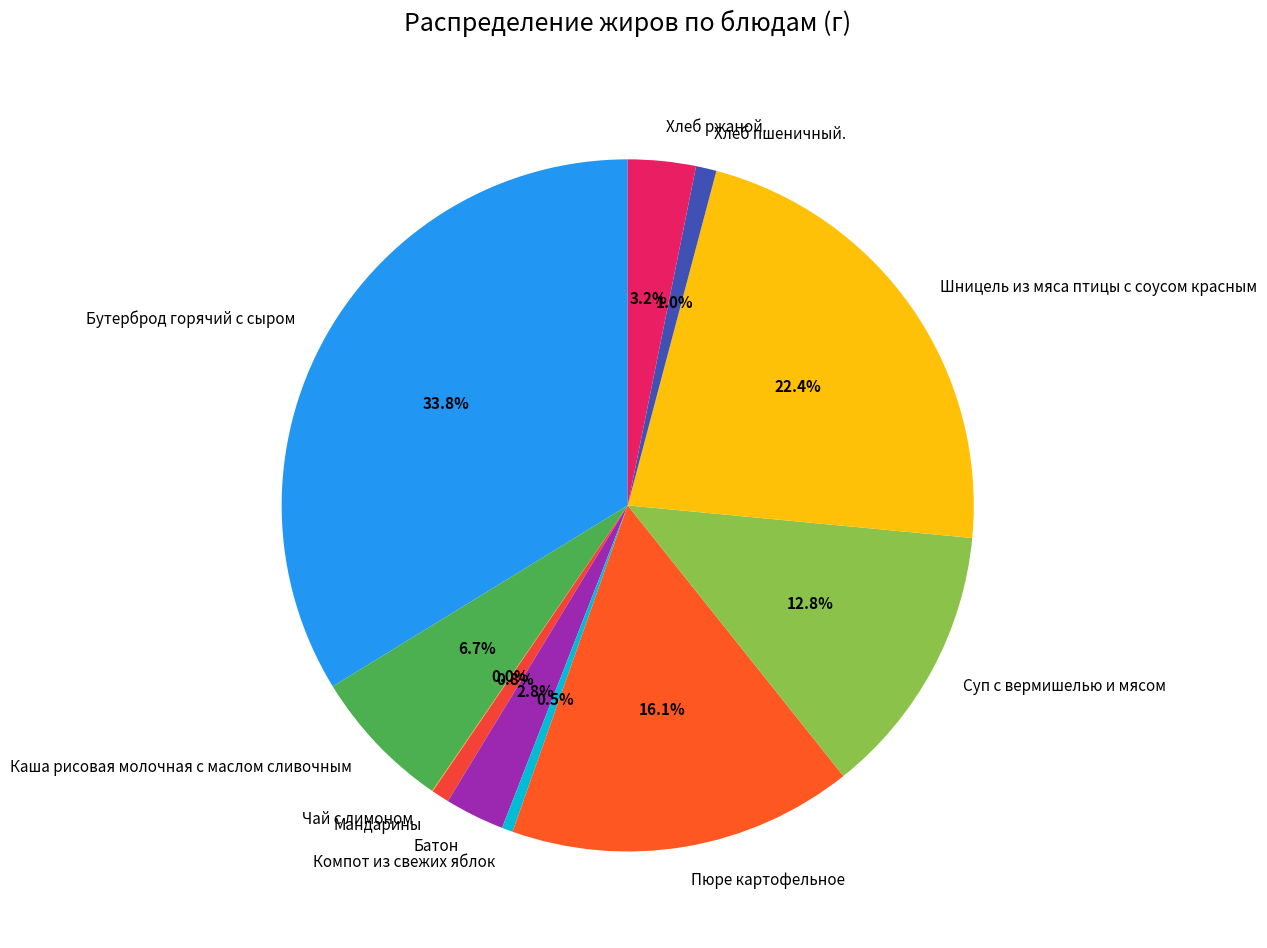

How much of the chart is everything except Мандарины?

99.2%